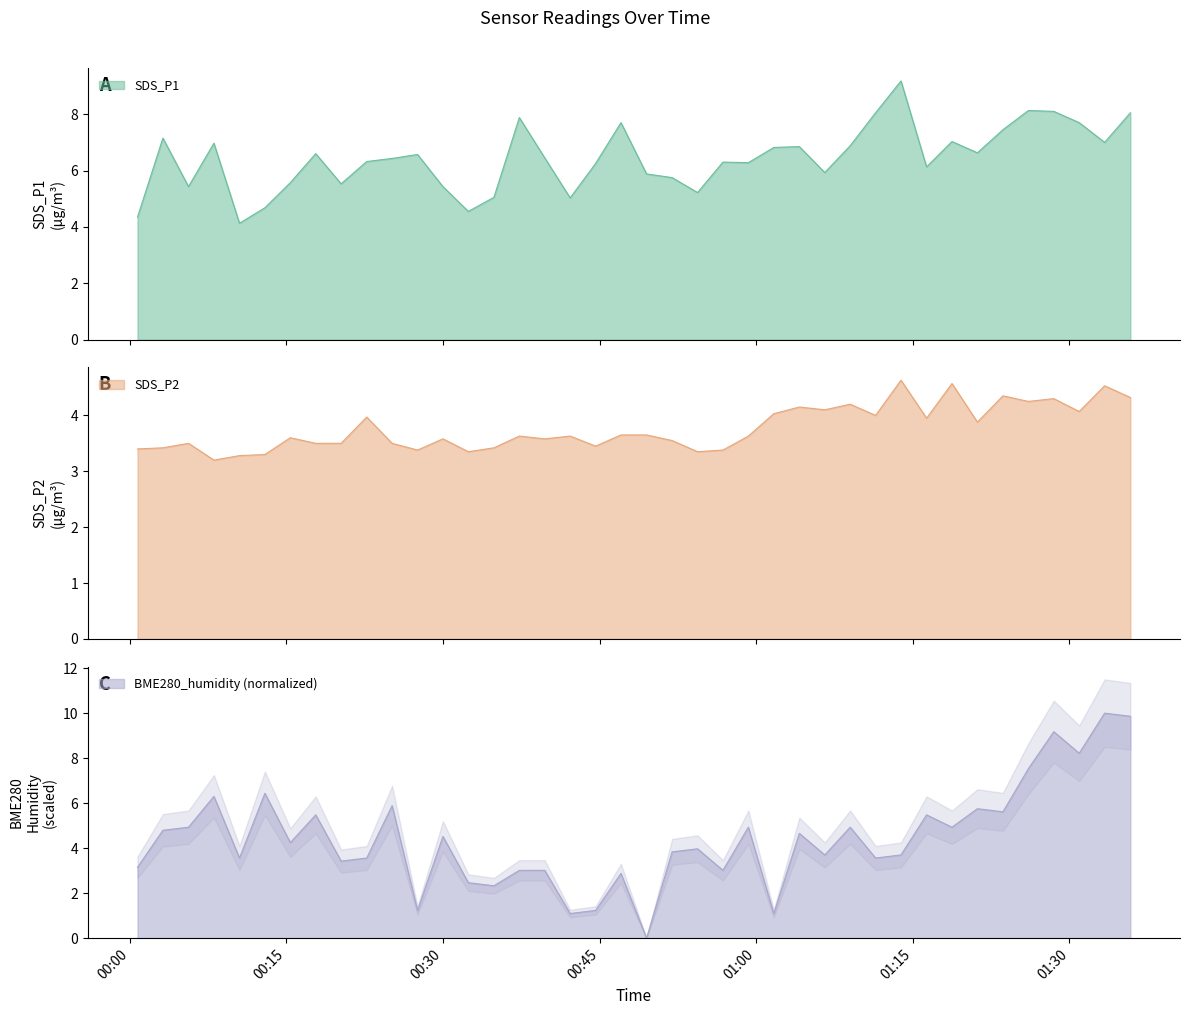

What is the maximum value for BME280_humidity (normalized)?

10.0